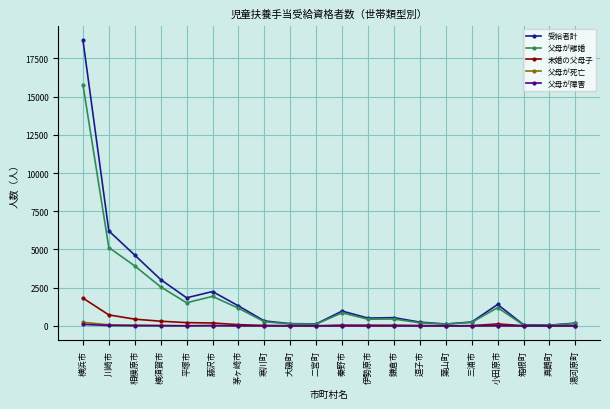

Which series has the widest spread of values?

受給者計